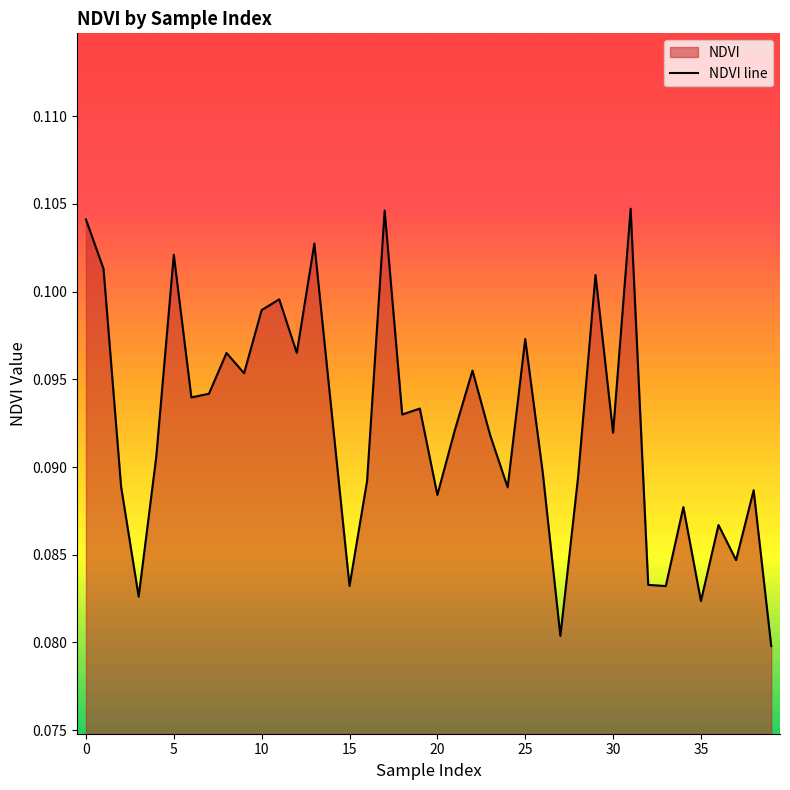

What is the value of the 11th point from the left?

0.1